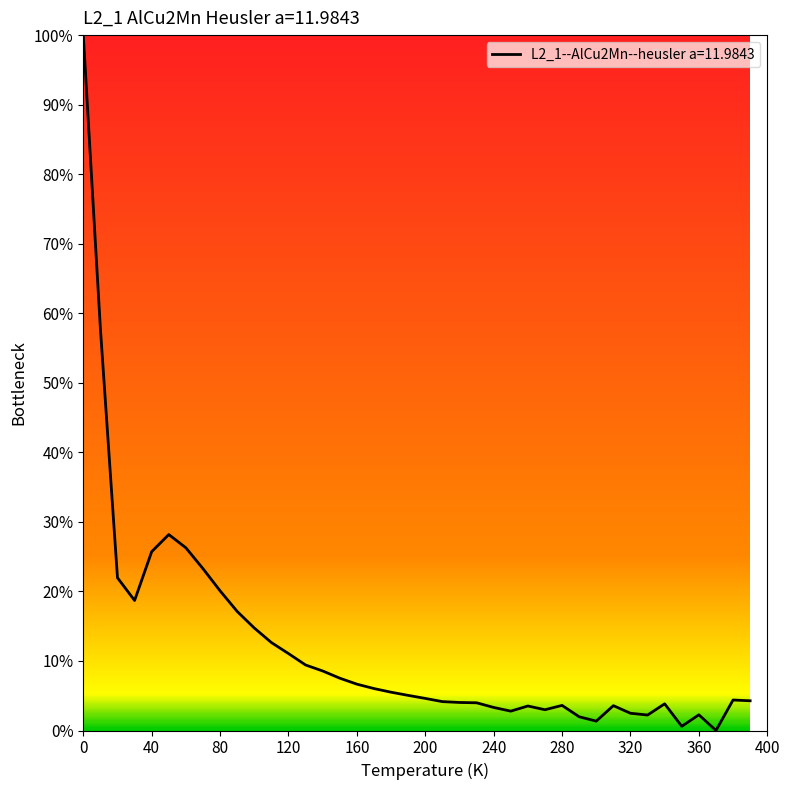

What is the greatest value displayed?

100.0